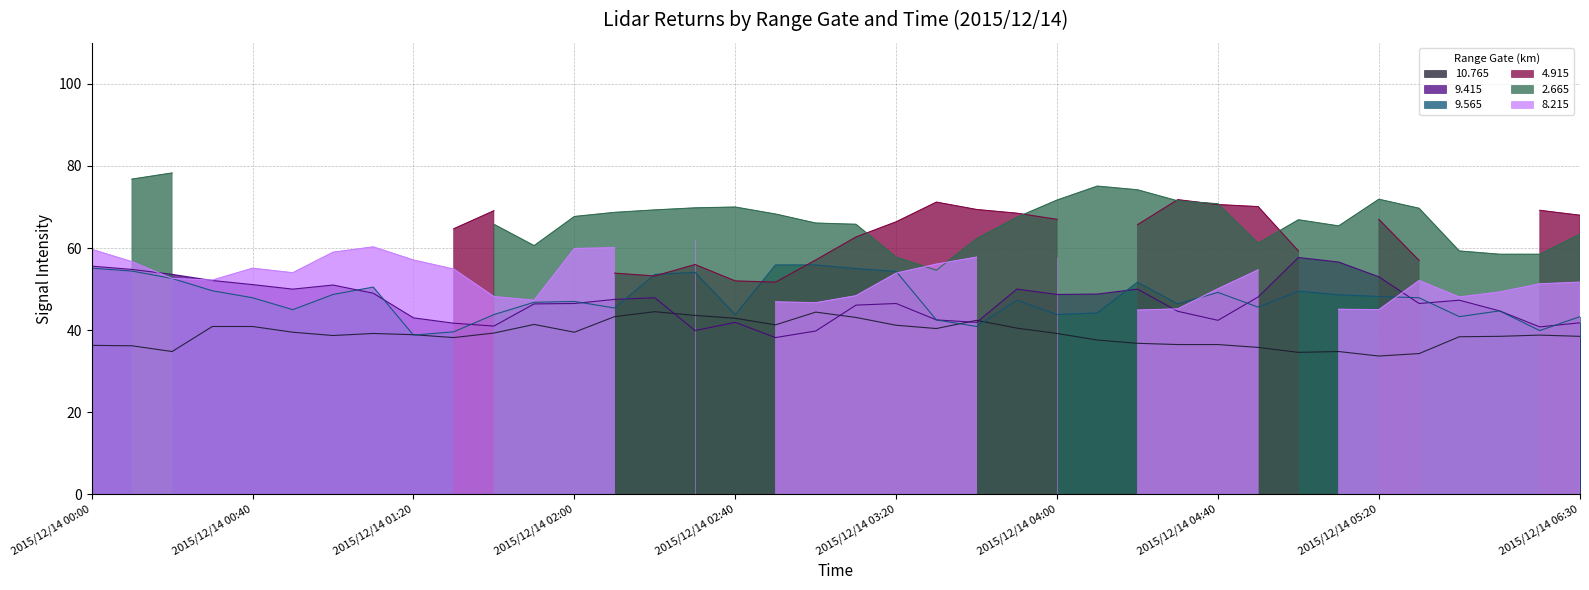

Which series has the largest total across all categories?

9.565